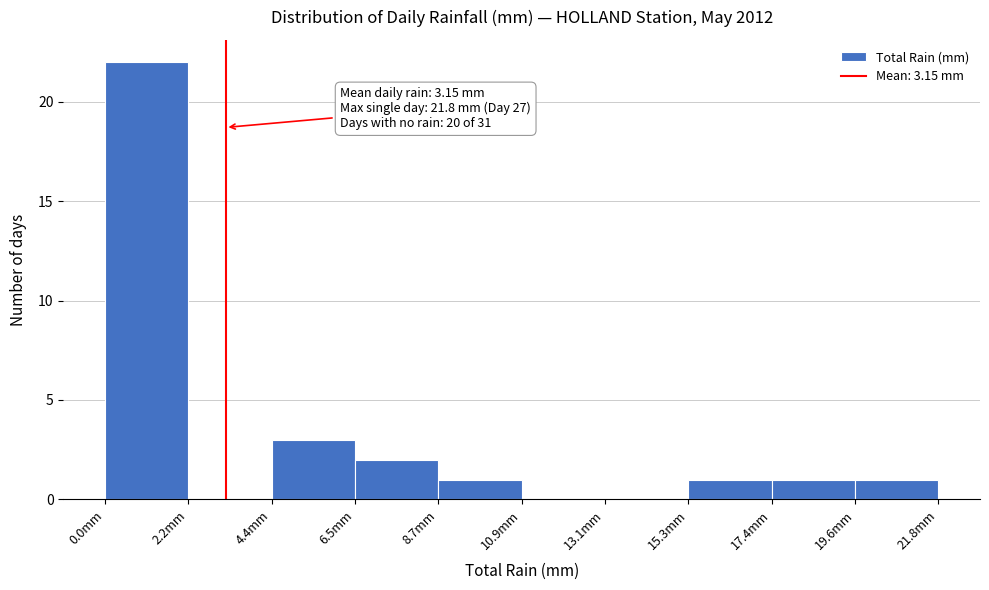

Which range on the x-axis has the tallest bar?

0.0 to 2.0